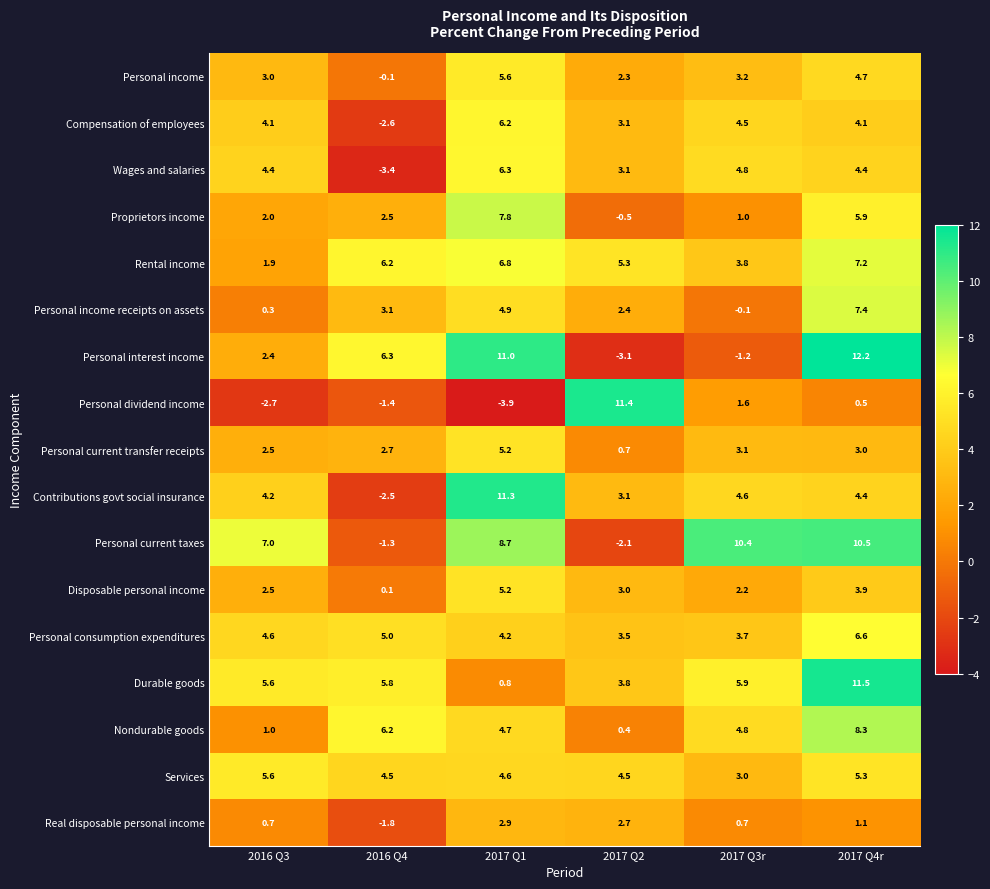

Which series has the largest total across all categories?

Durable goods